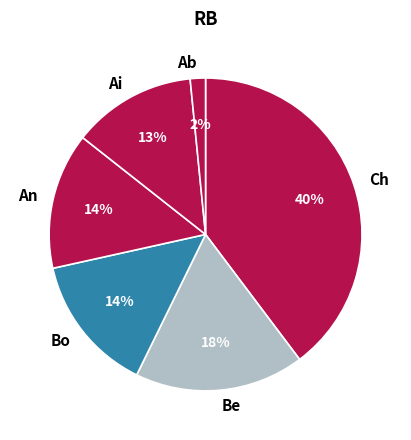

Which has a higher value, Bo or Ch?

Ch